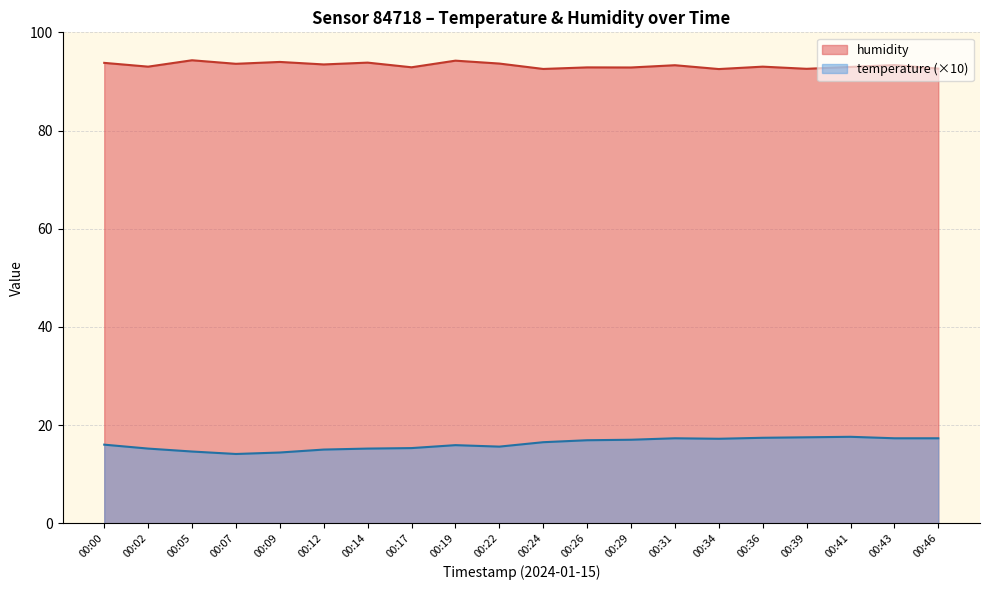

What is the sum of all humidity values?

1865.2